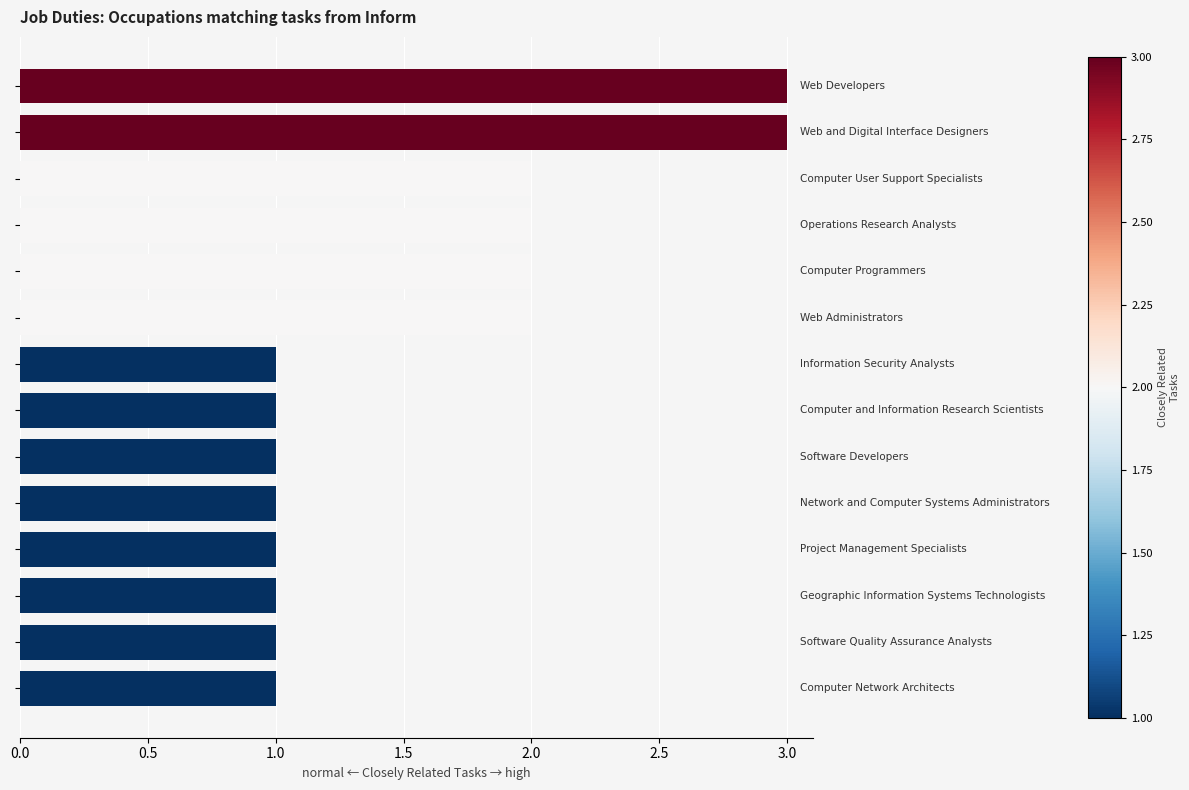

What is the maximum value shown in the chart?

3